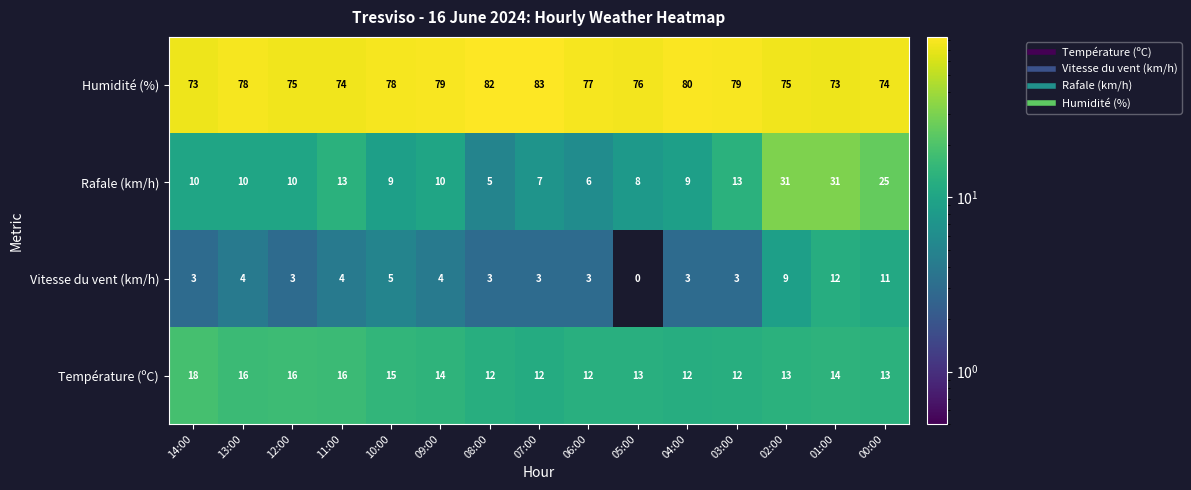

What is the difference between the maximum and second lowest values in the Rafale (km/h) series?

25